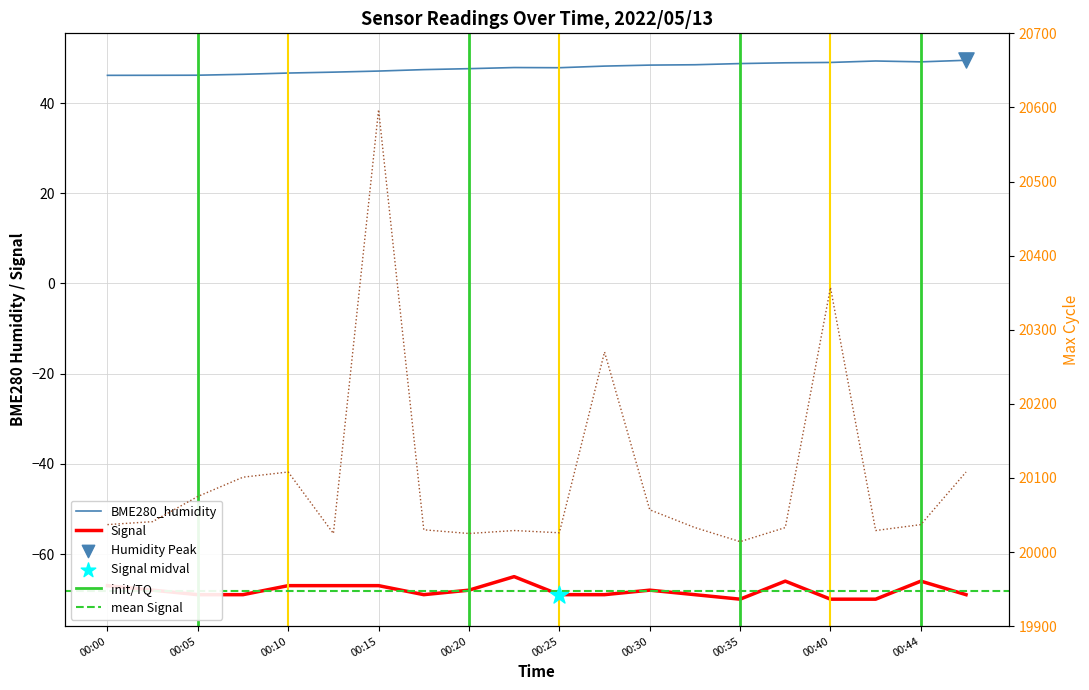

Which series has the widest spread of Y values?

Max_cycle